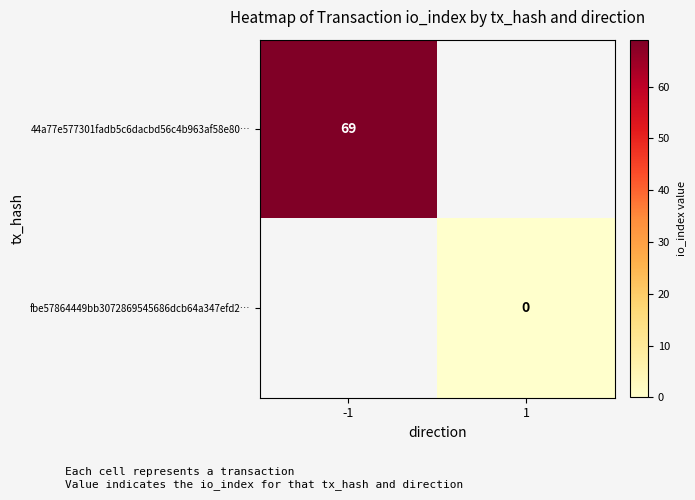

At how many categories does at least one series exceed 52?

1